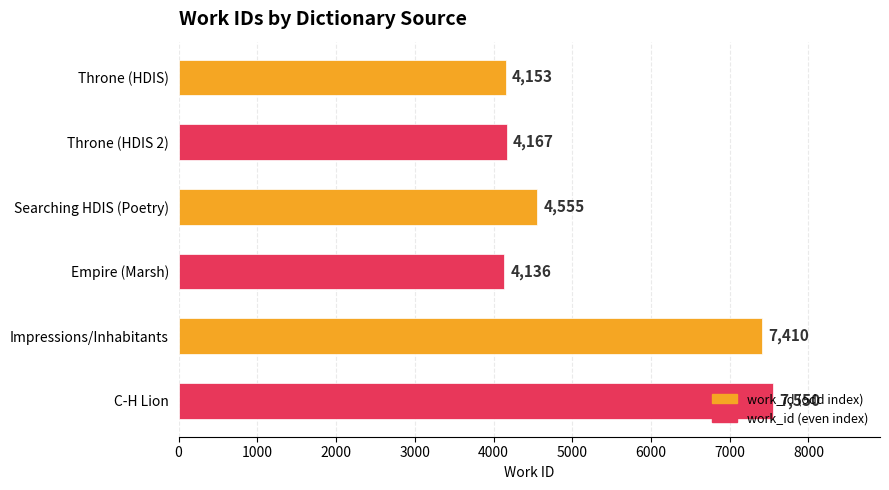

Does the chart contain any negative values?

No